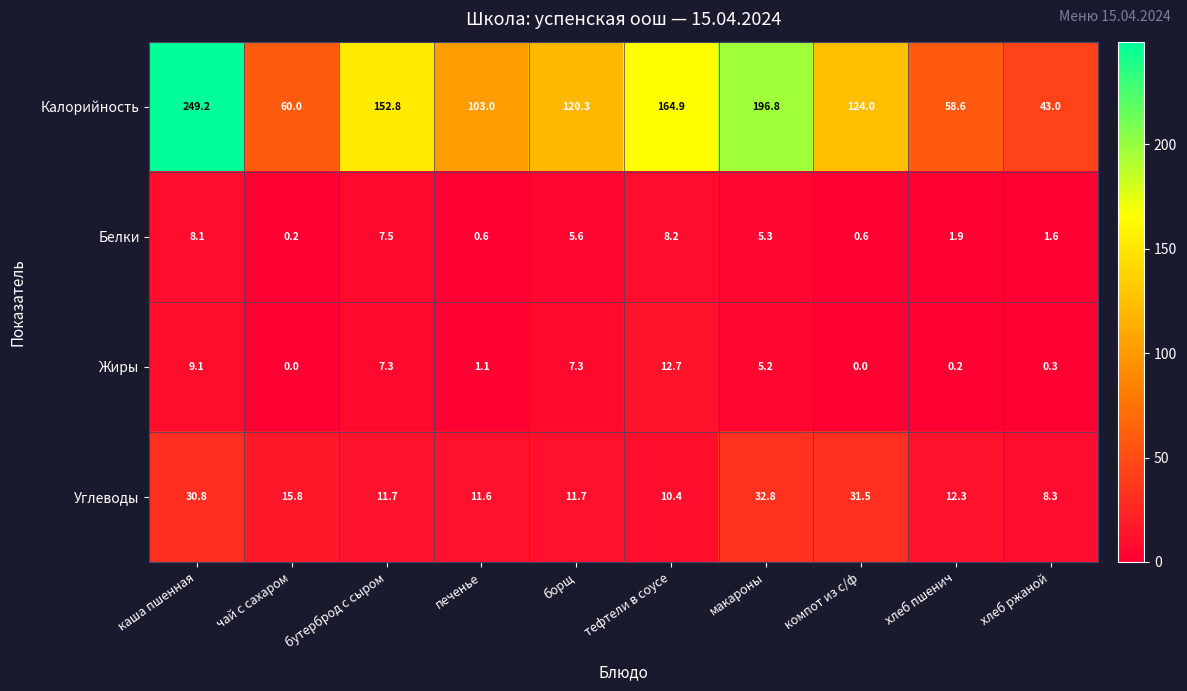

Which category has the highest value across all series?

каша пшенная